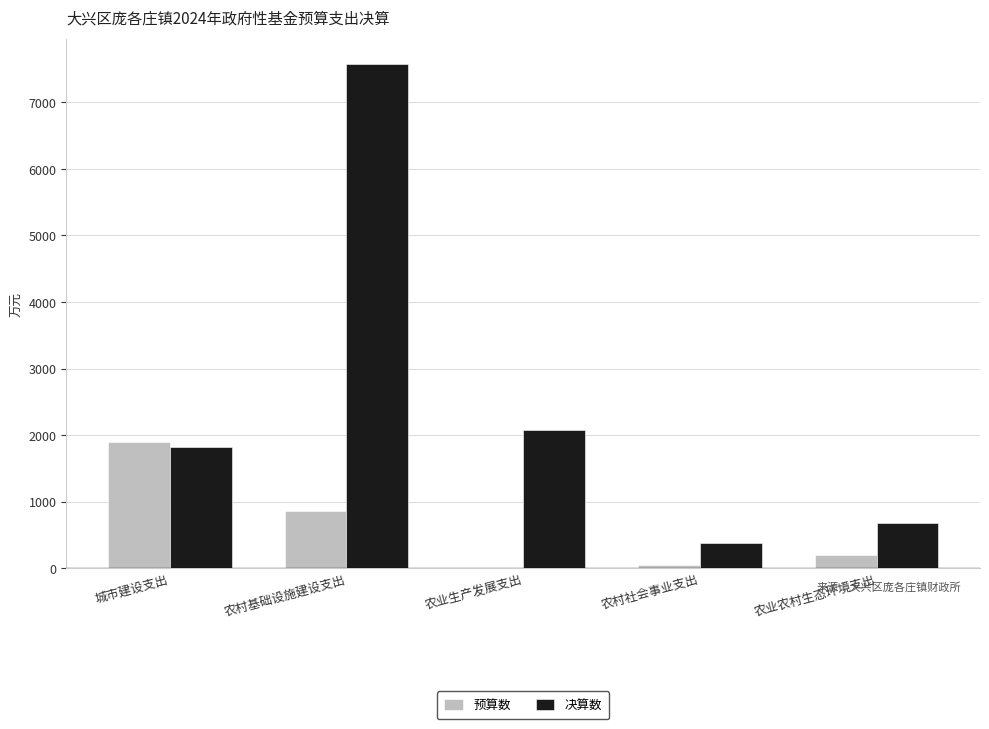

How many data points does each series have?

5